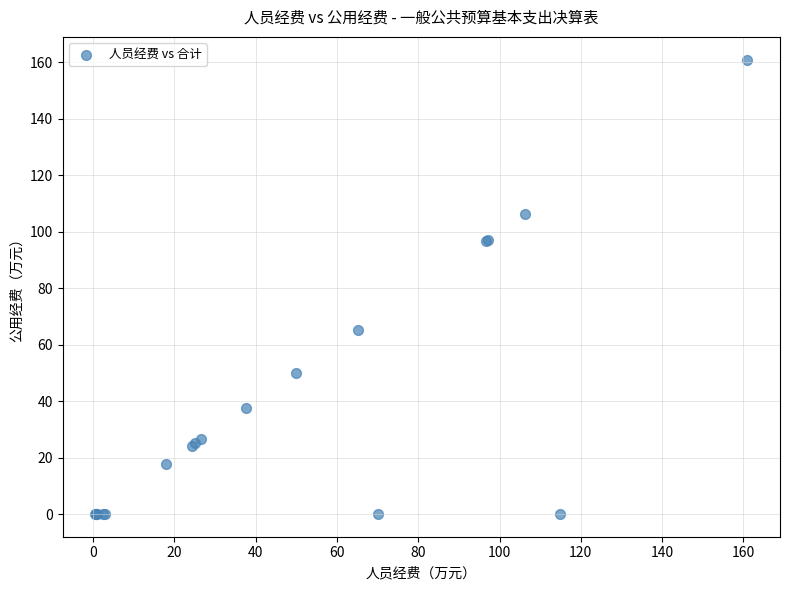

What Y value in the scatter plot is closest to 80?

65.1